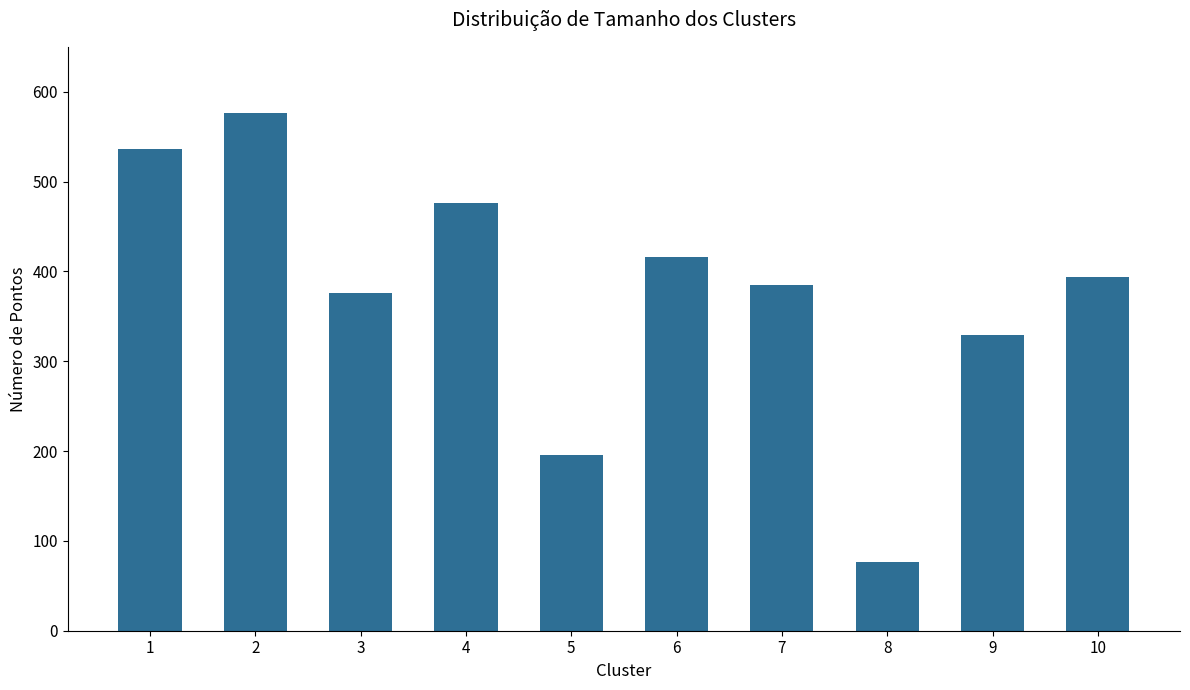

Between 3 and 6, which is larger?

6